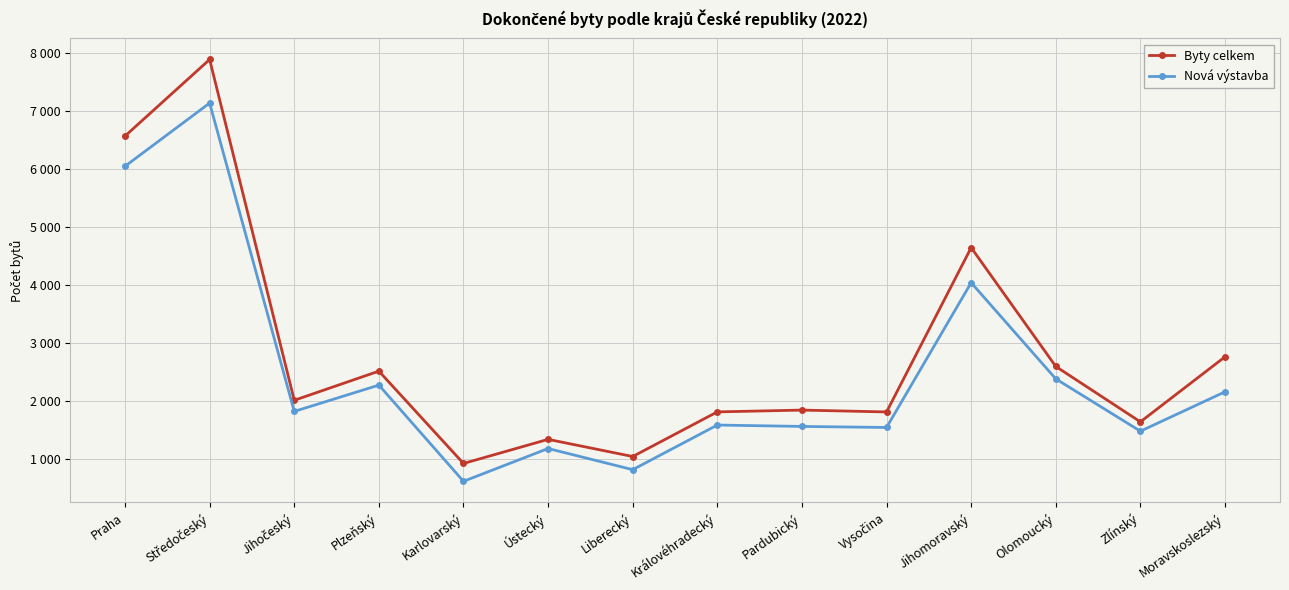

True or false: Byty celkem and Nová výstavba intersect in this chart.

False